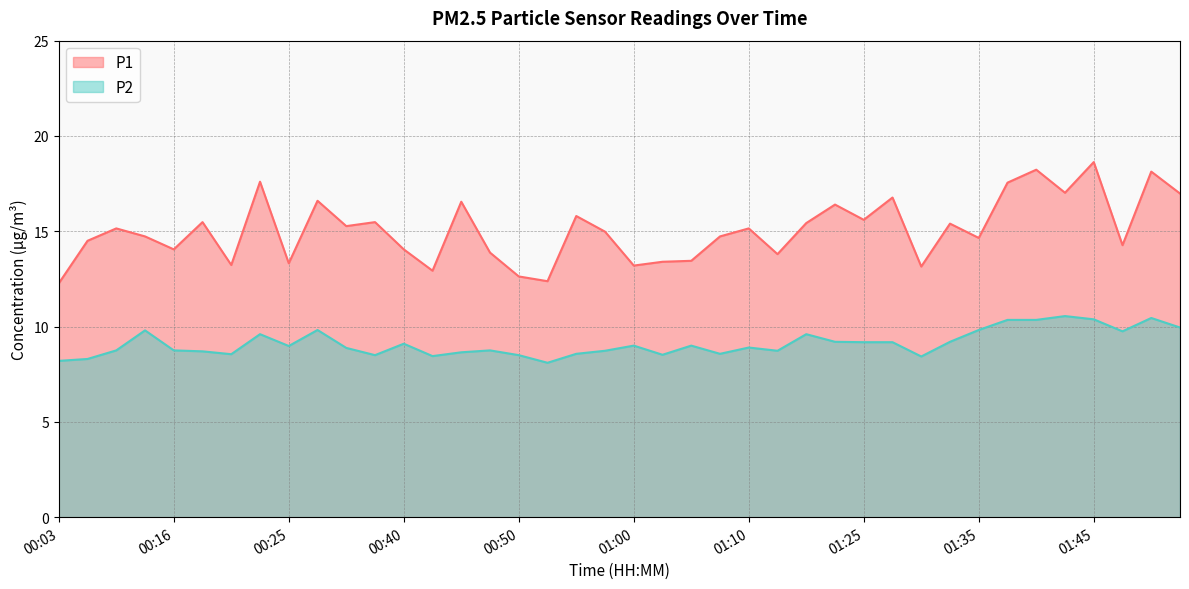

At which label is P2 closest to 9?

01:00